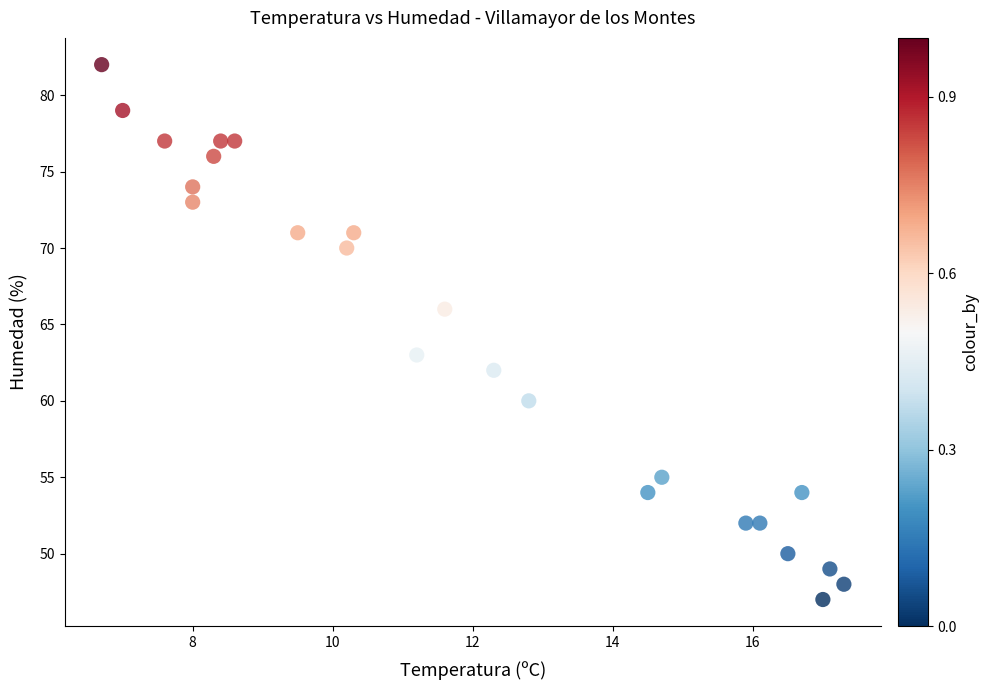

What Y value in the scatter plot is closest to 64?

63